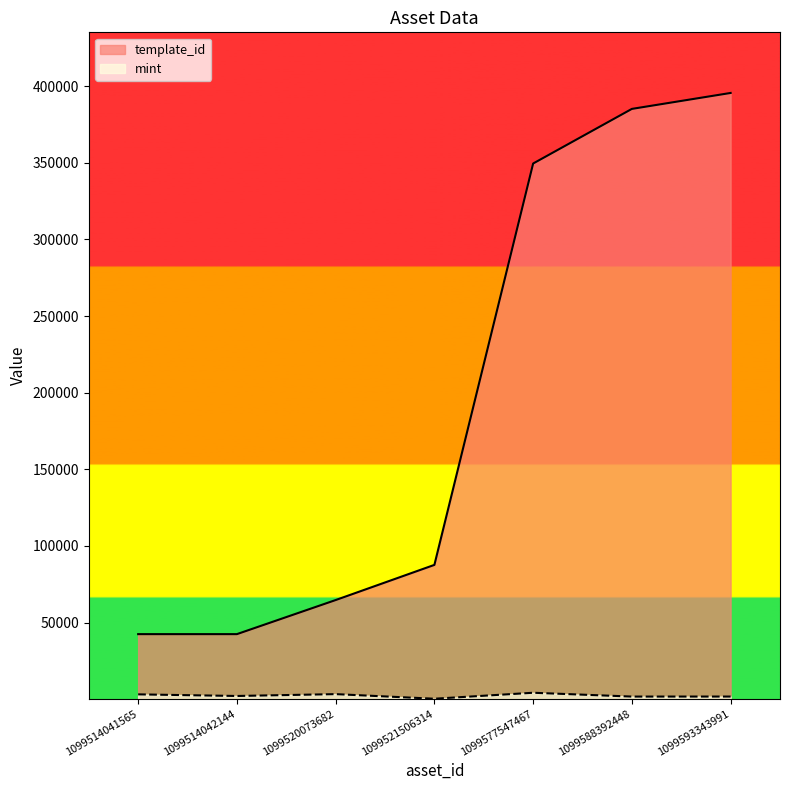

Read the mint value at 1099514042144, to the nearest 100.

2100